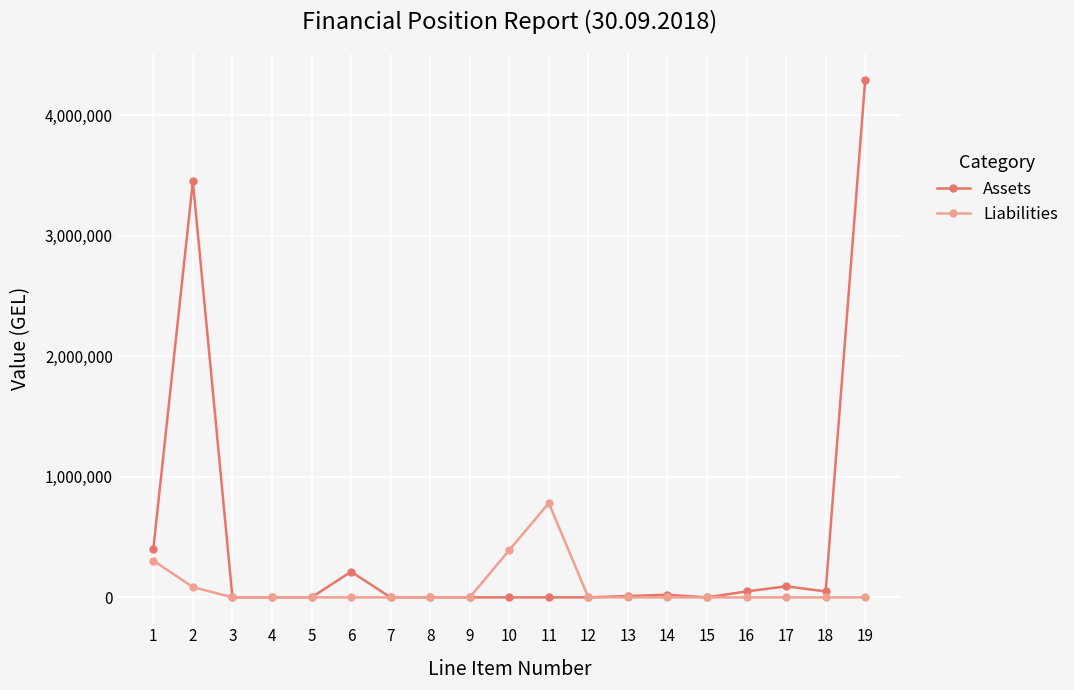

Which series has the largest range (max minus min)?

Assets